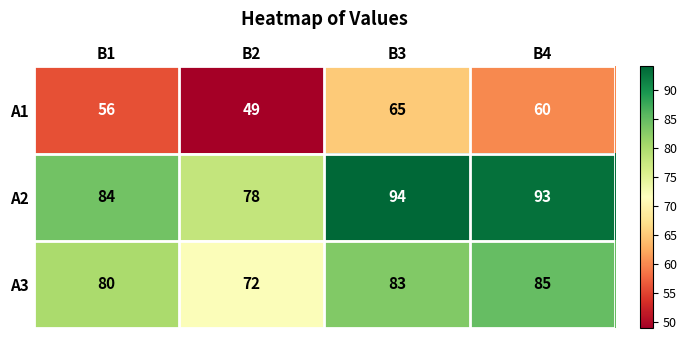

How many values in the A3 series are below 83?

2